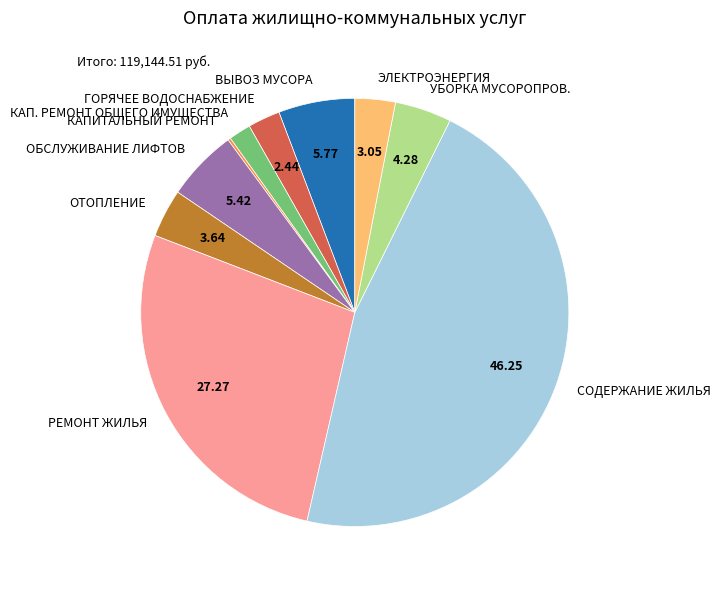

Is there a majority slice in this chart?

No